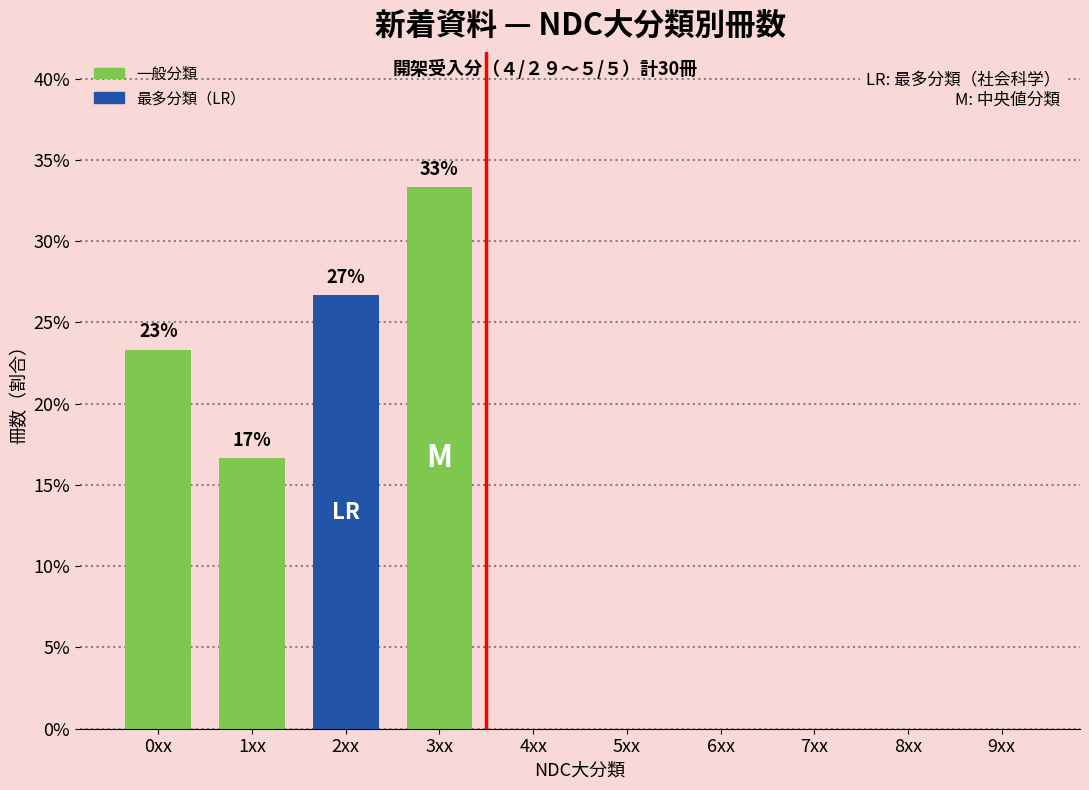

Reading right to left, extract all data points from this chart.

9xx=0.0	8xx=0.0	7xx=0.0	6xx=0.0	5xx=0.0	4xx=0.0	3xx=33.3	2xx=26.7	1xx=16.7	0xx=23.3